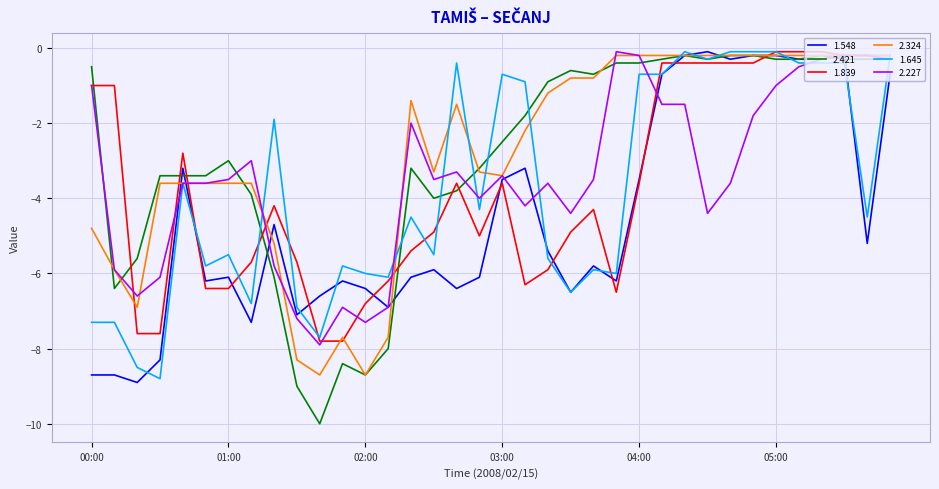

Which series has the largest range (max minus min)?

2.421